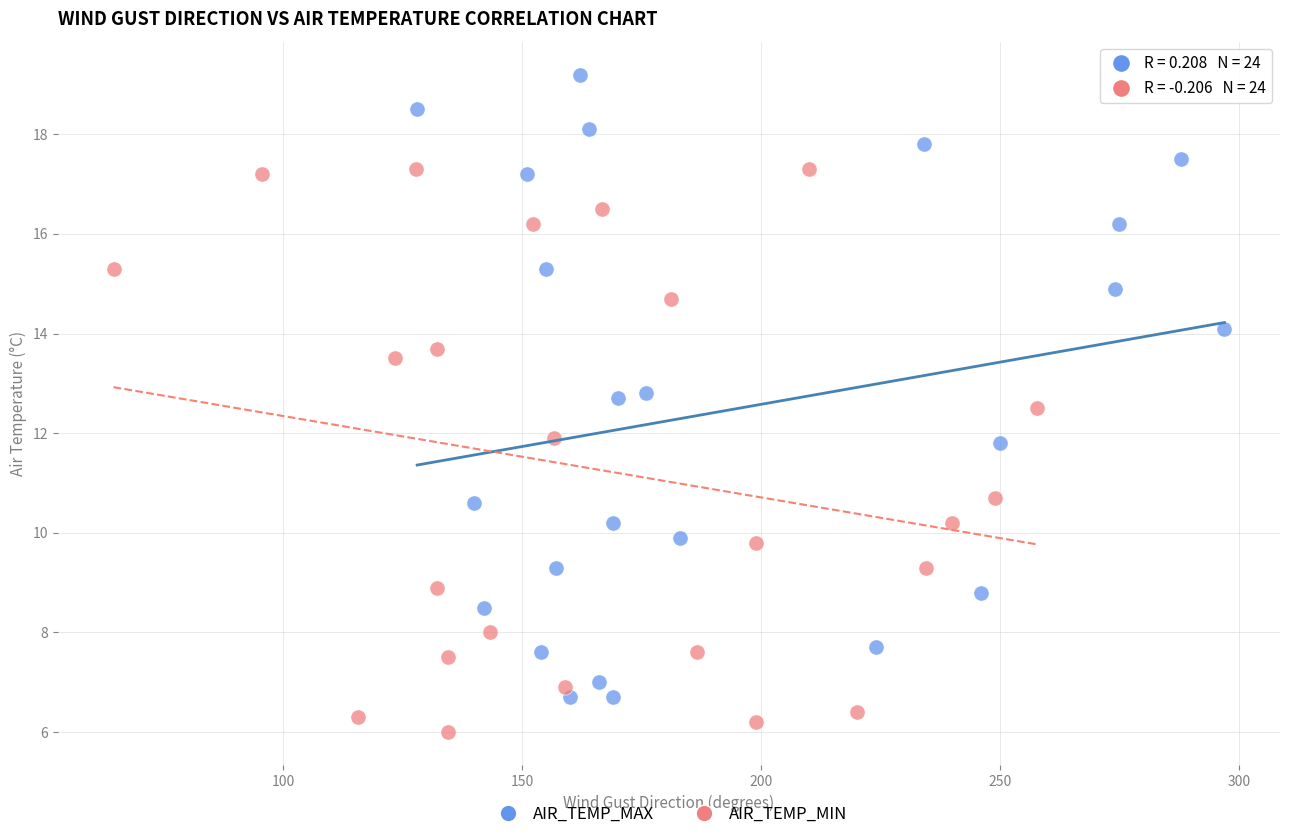

Which series contains the highest Y value?

AIR_TEMP_MAX